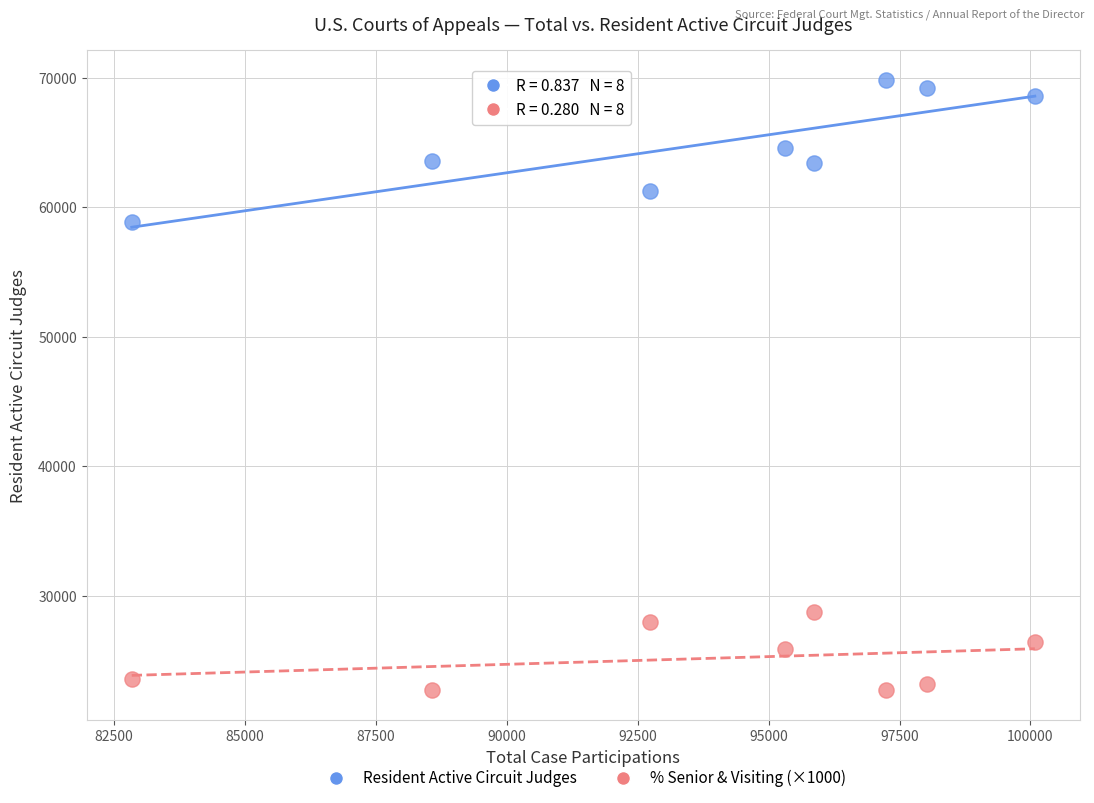

Across all series, what Y value is closest to 46277?

58879.0